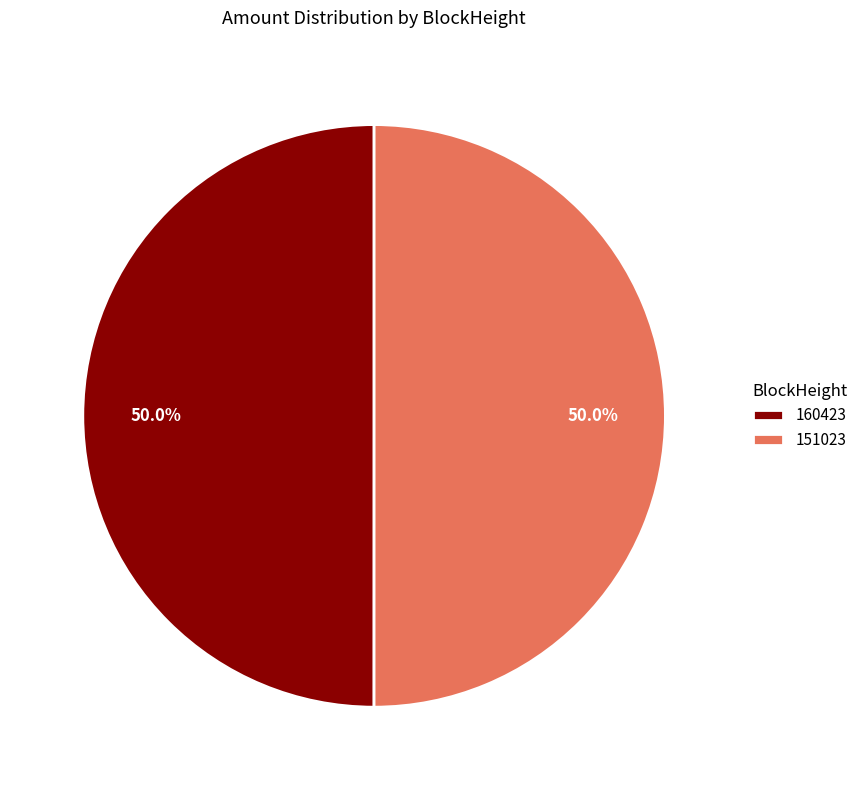

What percentage is the 151023 slice, to the nearest percent?

50%